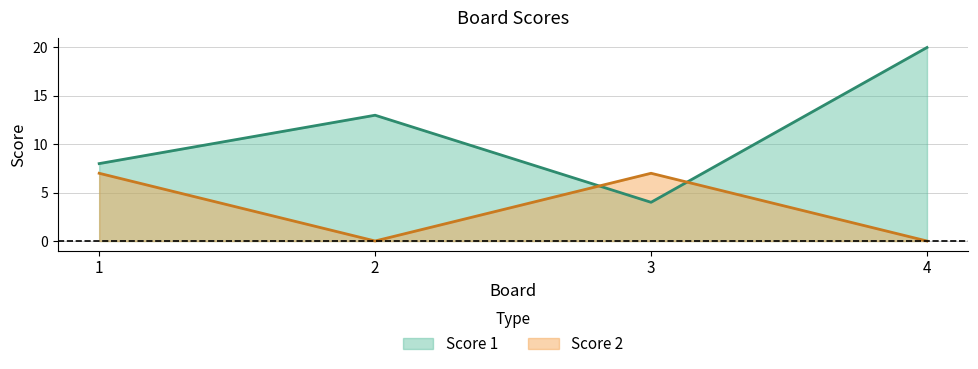

What is the value of the Score 1 point at the 2nd from the left?

13